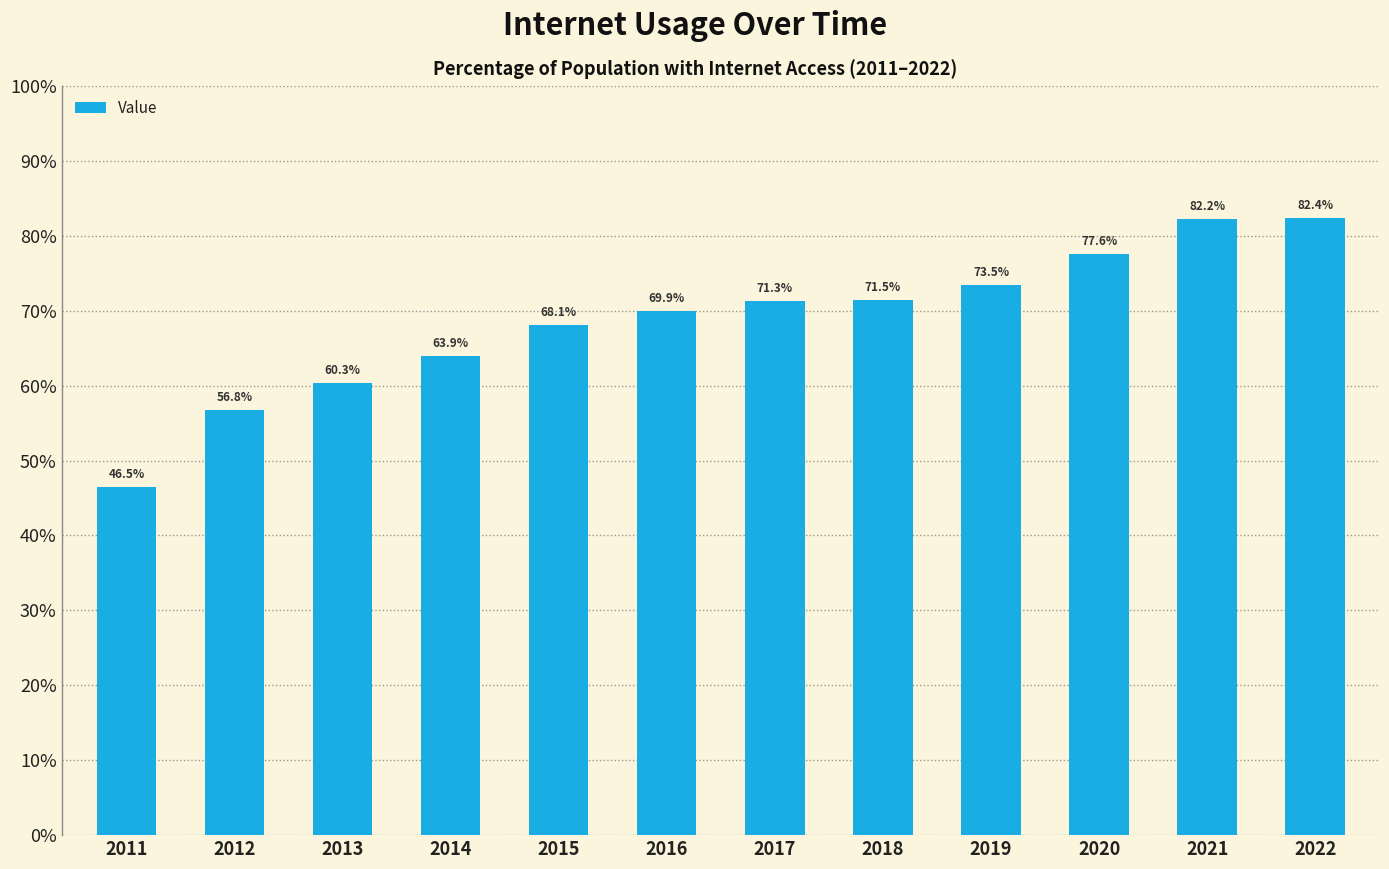

Reading right to left, what are all the values shown in this chart?

82.4	82.2	77.6	73.5	71.5	71.3	69.9	68.1	63.9	60.3	56.8	46.5